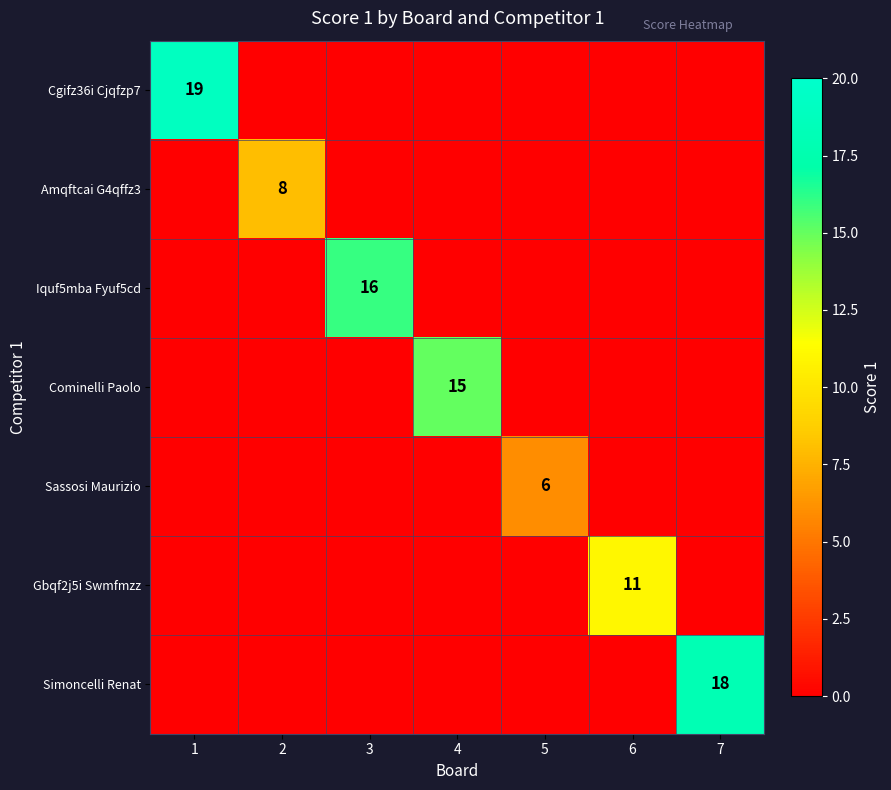

The Sassosi Maurizio series shows 6 at 5. True or false?

True